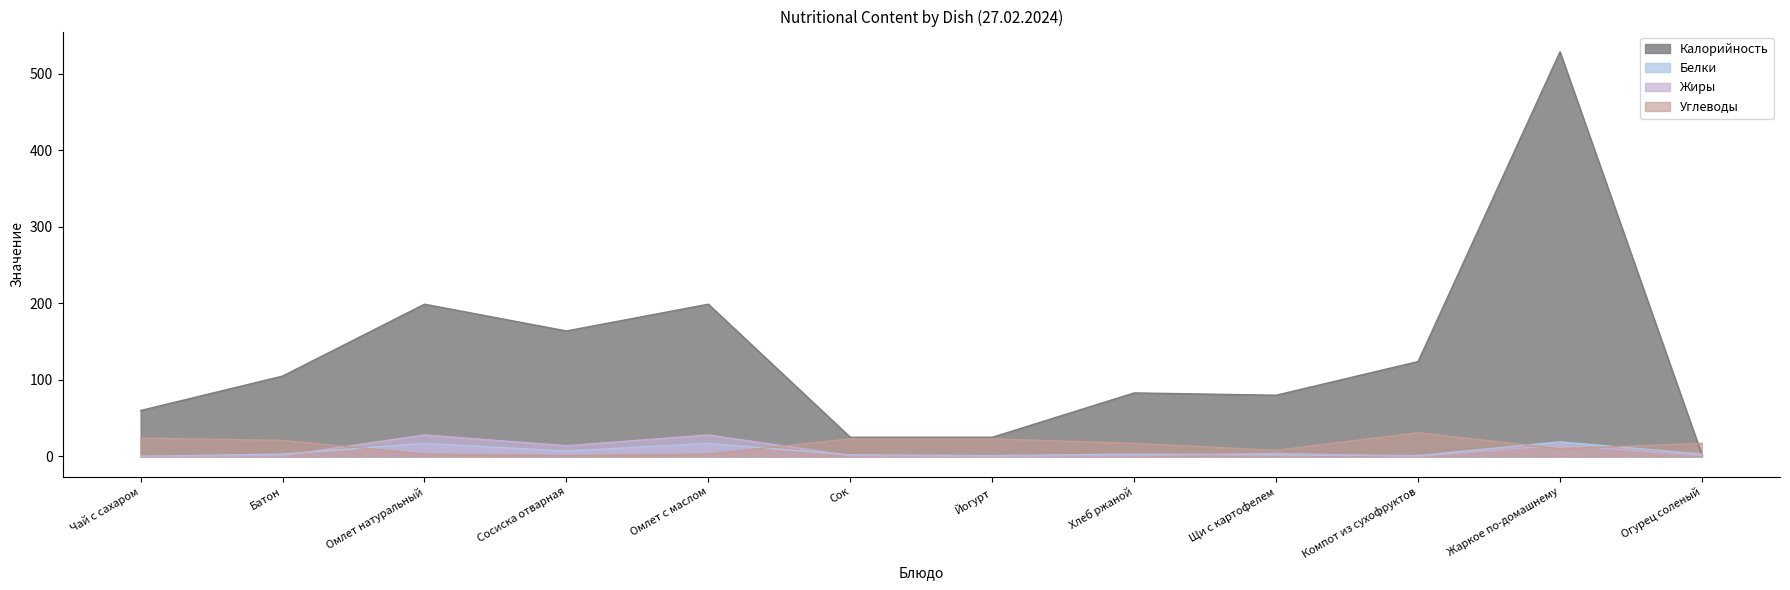

At which label is Белки closest to 9?

Сосиска отварная